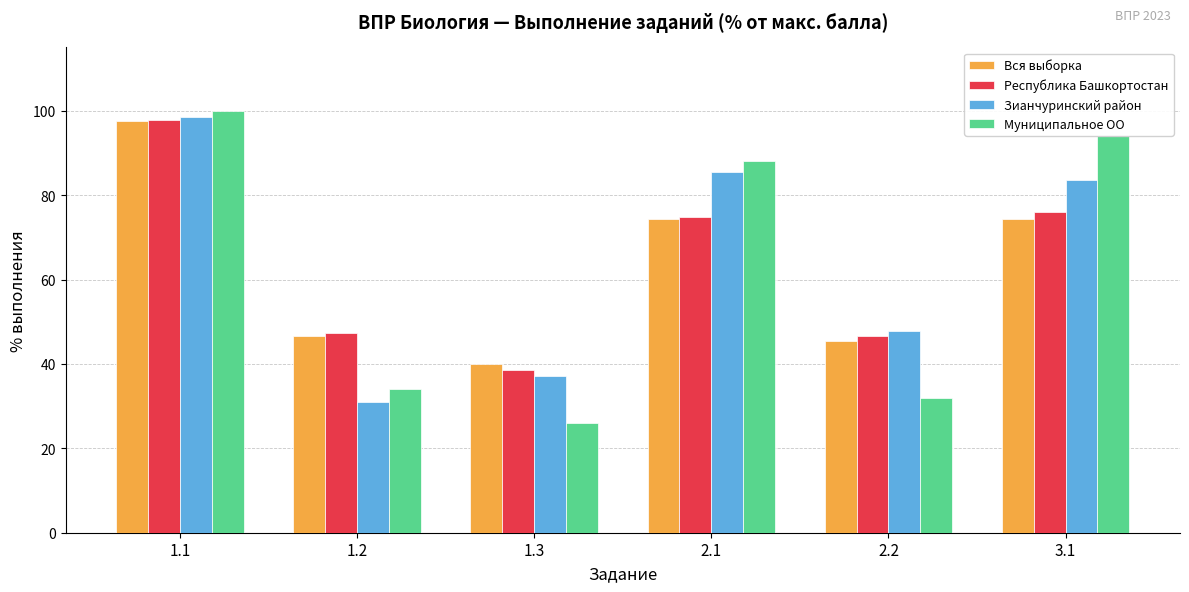

What is the spread (max minus min) of values at 1.1?

2.5